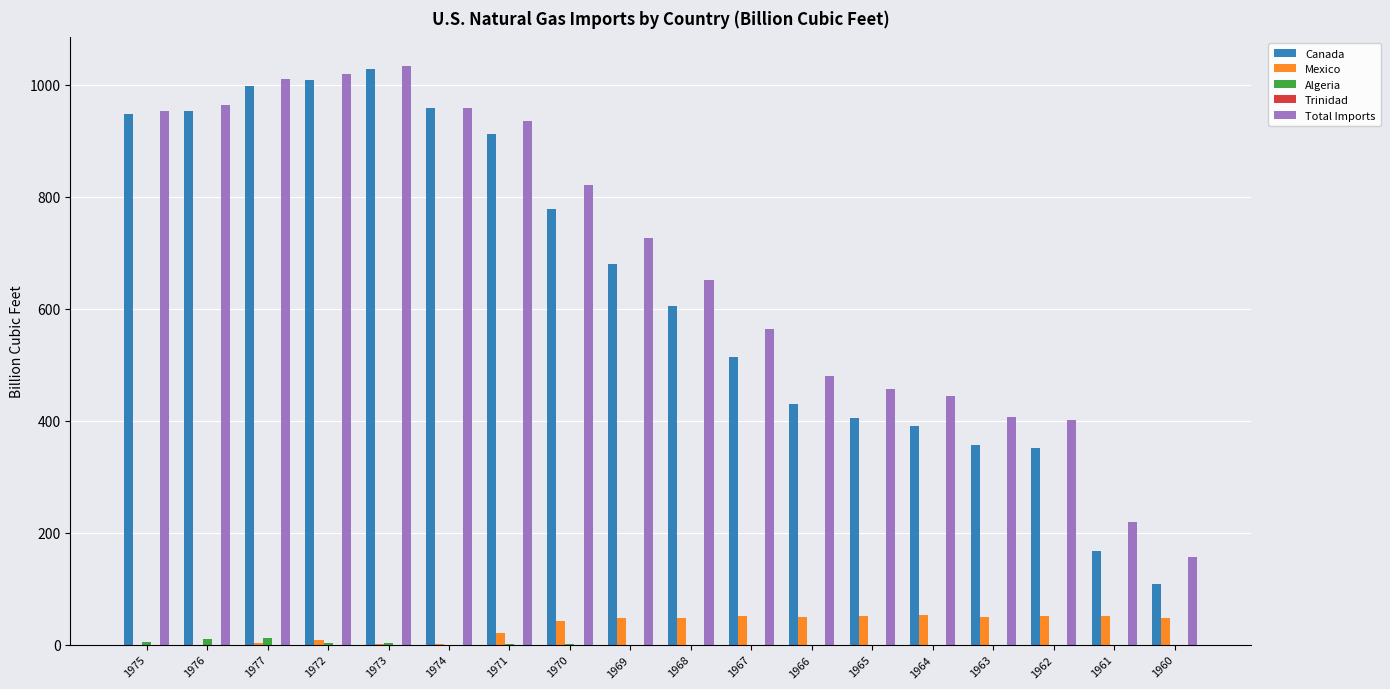

How many groups of bars are there?

18